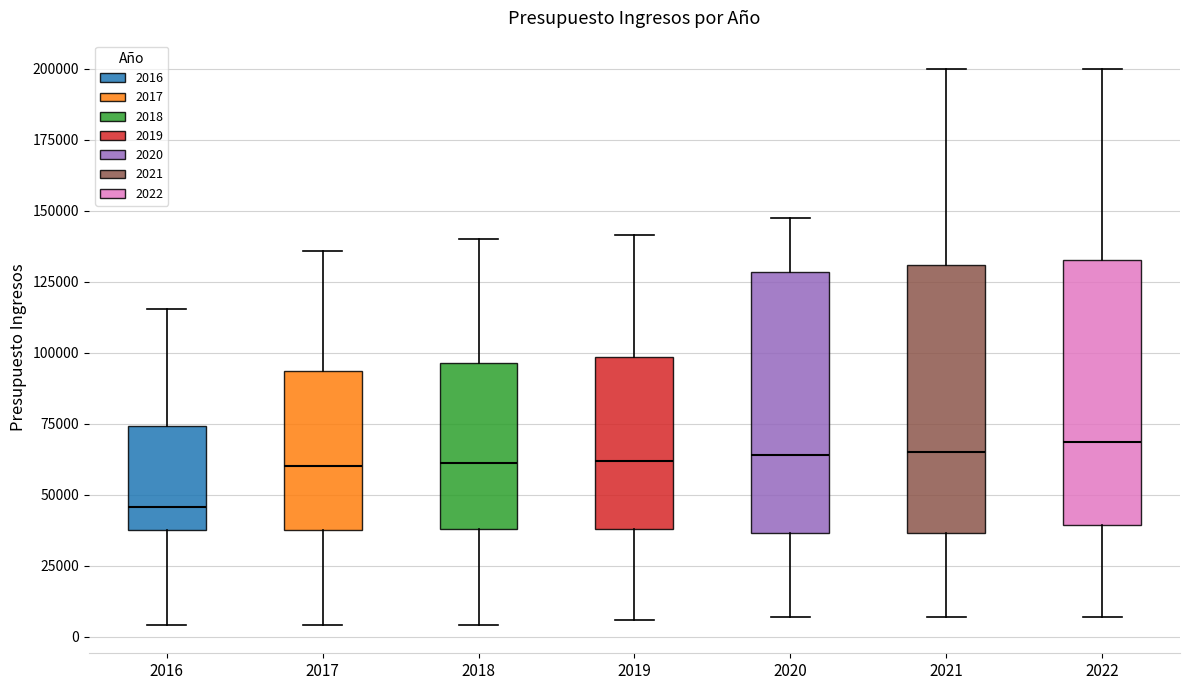

Reading left to right, transcribe this box plot: for each box, give where its median line is, the range the box spans, and where its two whiskers end, as read against the y-axis. The values are not printed on the chart, so give them approximately, as read against the axis.

2016: median 45000, box 35000 to 75000, whiskers 5000 to 115000
2017: median 60000, box 35000 to 95000, whiskers 5000 to 135000
2018: median 60000, box 40000 to 95000, whiskers 5000 to 140000
2019: median 60000, box 40000 to 100000, whiskers 5000 to 140000
2020: median 65000, box 35000 to 130000, whiskers 5000 to 150000
2021: median 65000, box 35000 to 130000, whiskers 5000 to 200000
2022: median 70000, box 40000 to 135000, whiskers 5000 to 200000